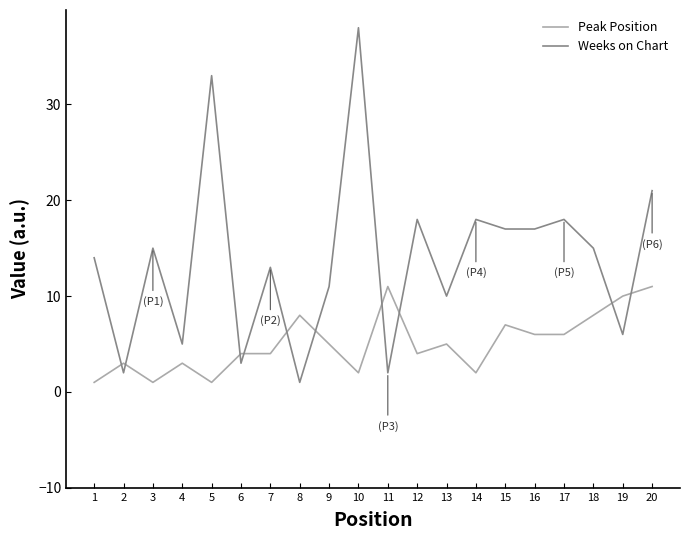

Does the chart have visible grid lines?

No